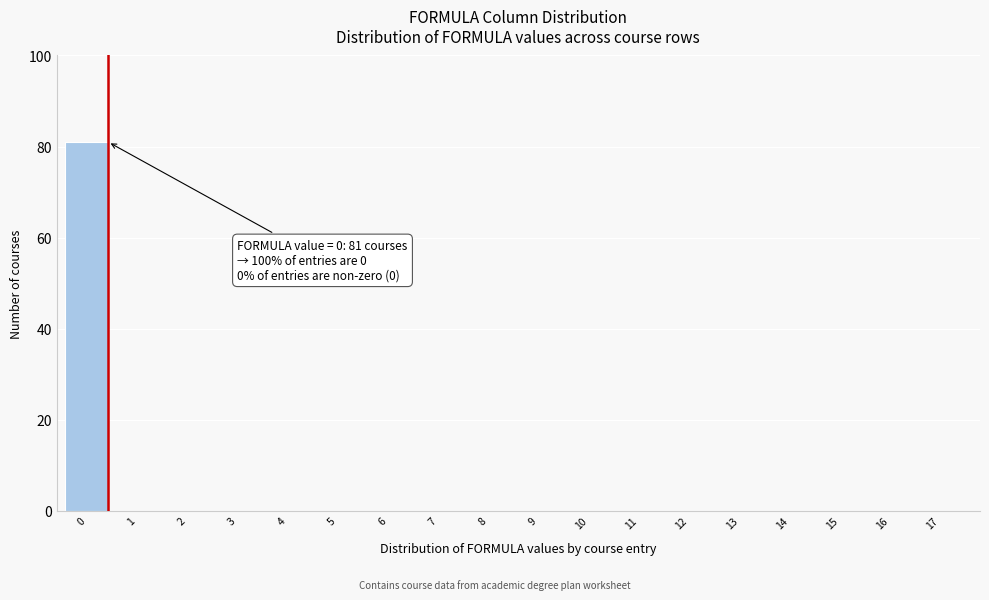

Reading left to right, list all the values displayed in this chart.

0=81	1=0	2=0	3=0	4=0	5=0	6=0	7=0	8=0	9=0	10=0	11=0	12=0	13=0	14=0	15=0	16=0	17=0